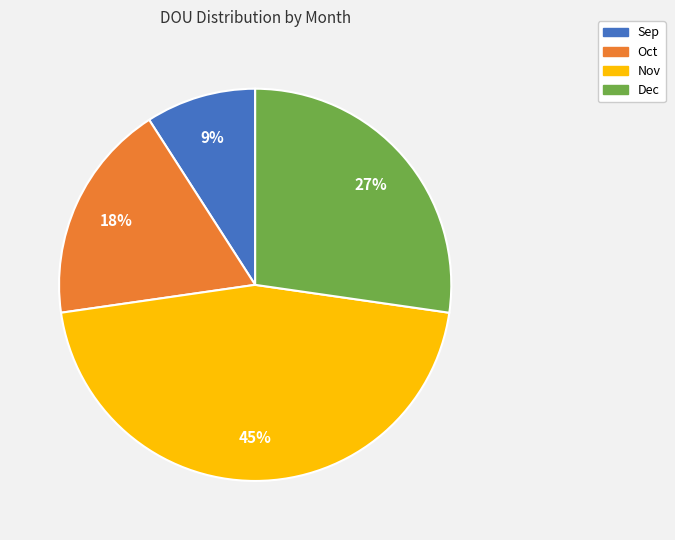

What percentage is the Oct slice, to the nearest percent?

18%